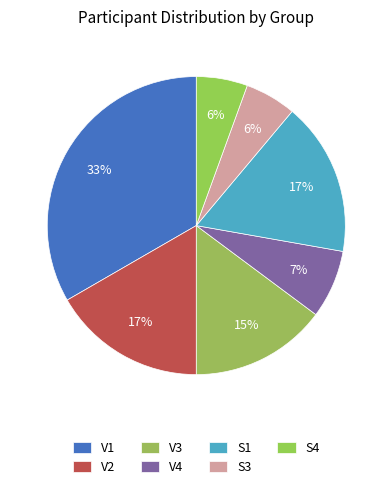

True or false: S1 accounts for 24% of the total.

False